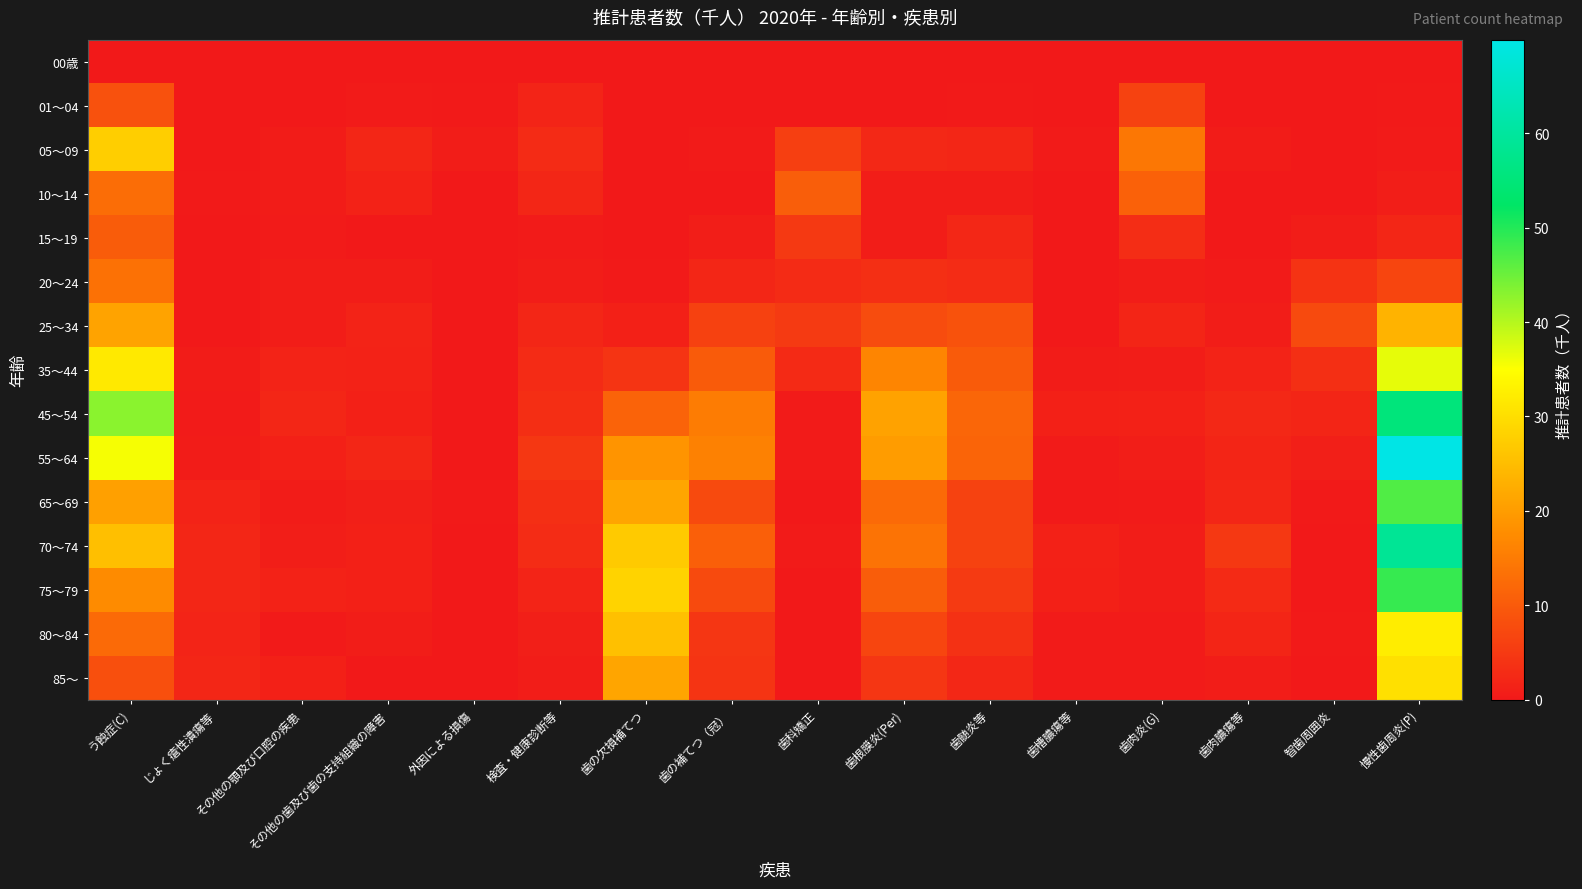

Which series has the largest total across all categories?

55～64